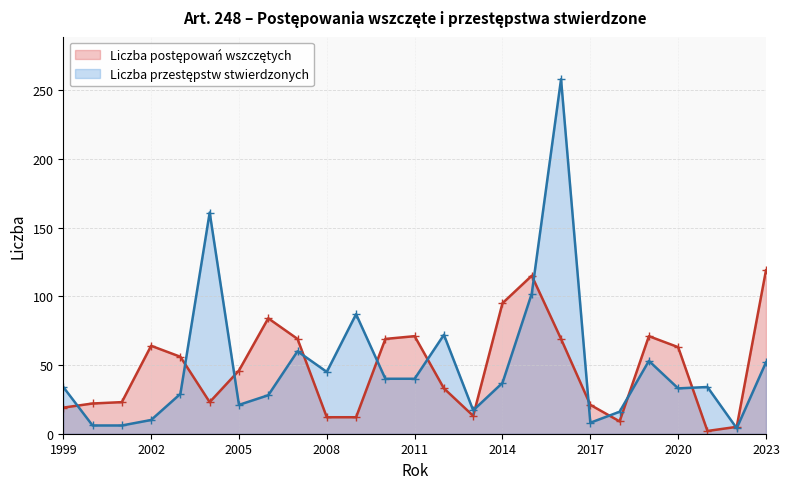

What is the total value across all series at 2008?

57